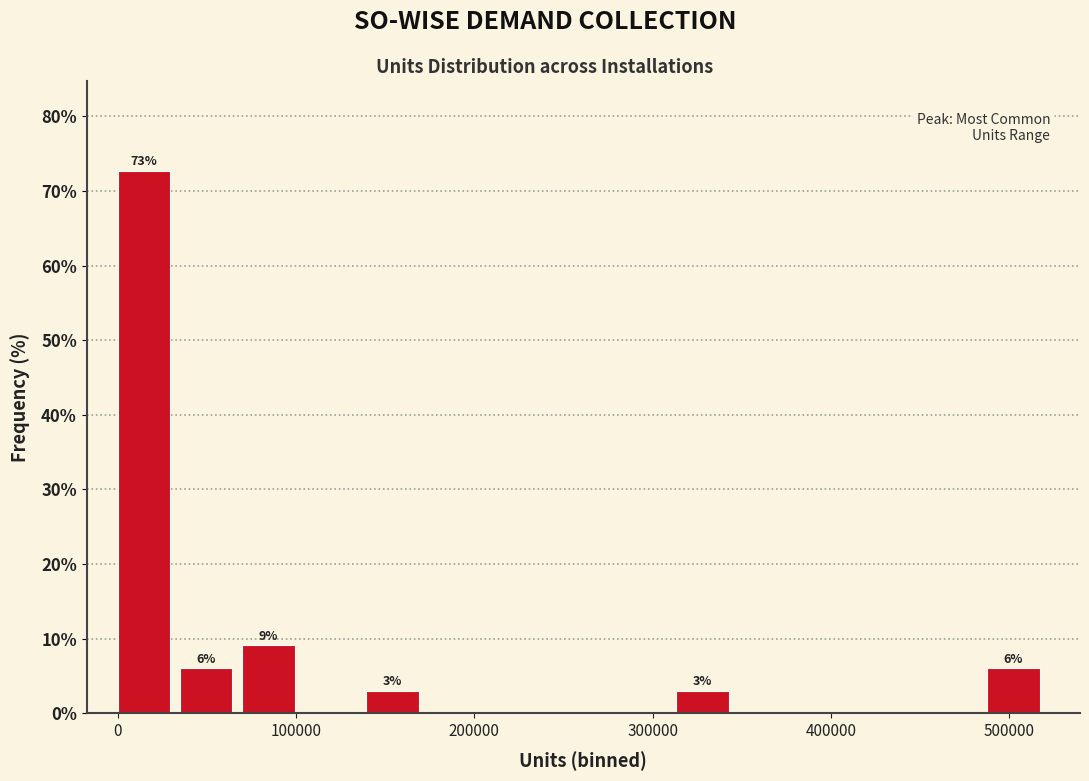

Read against the x-axis, roughly where is the centre of the tallest bar?

10000